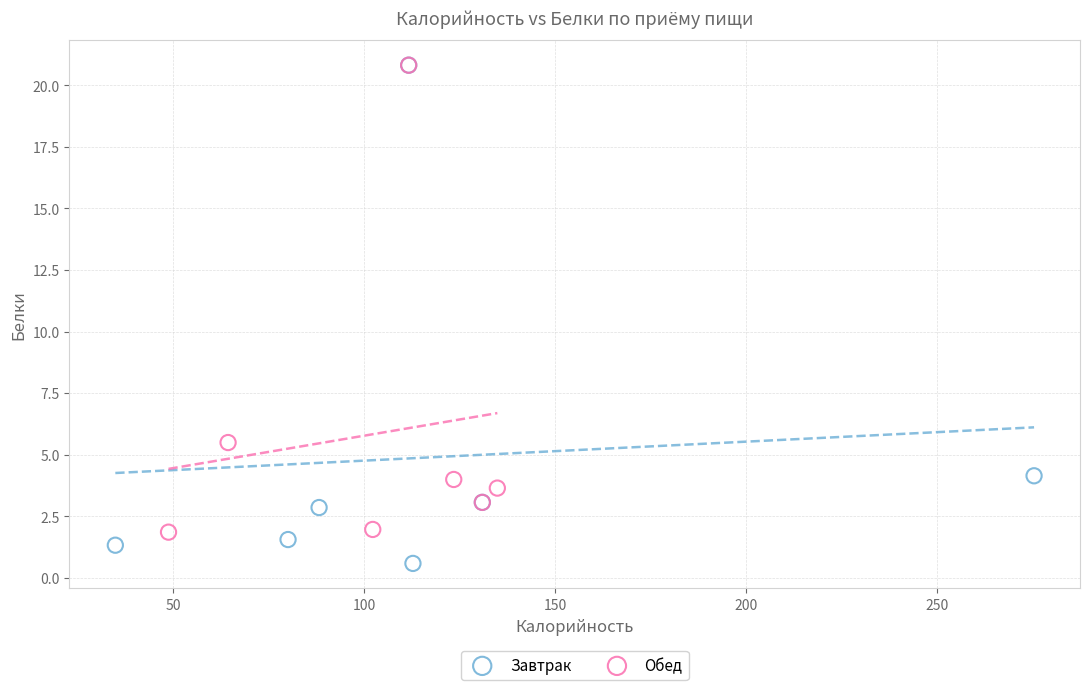

Which series reaches the minimum Y coordinate?

Завтрак